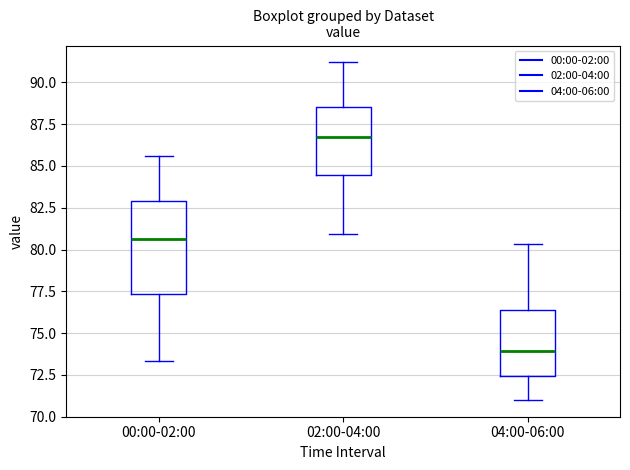

Comparing the boxes themselves (not the whiskers), which one is the tallest?

00:00-02:00